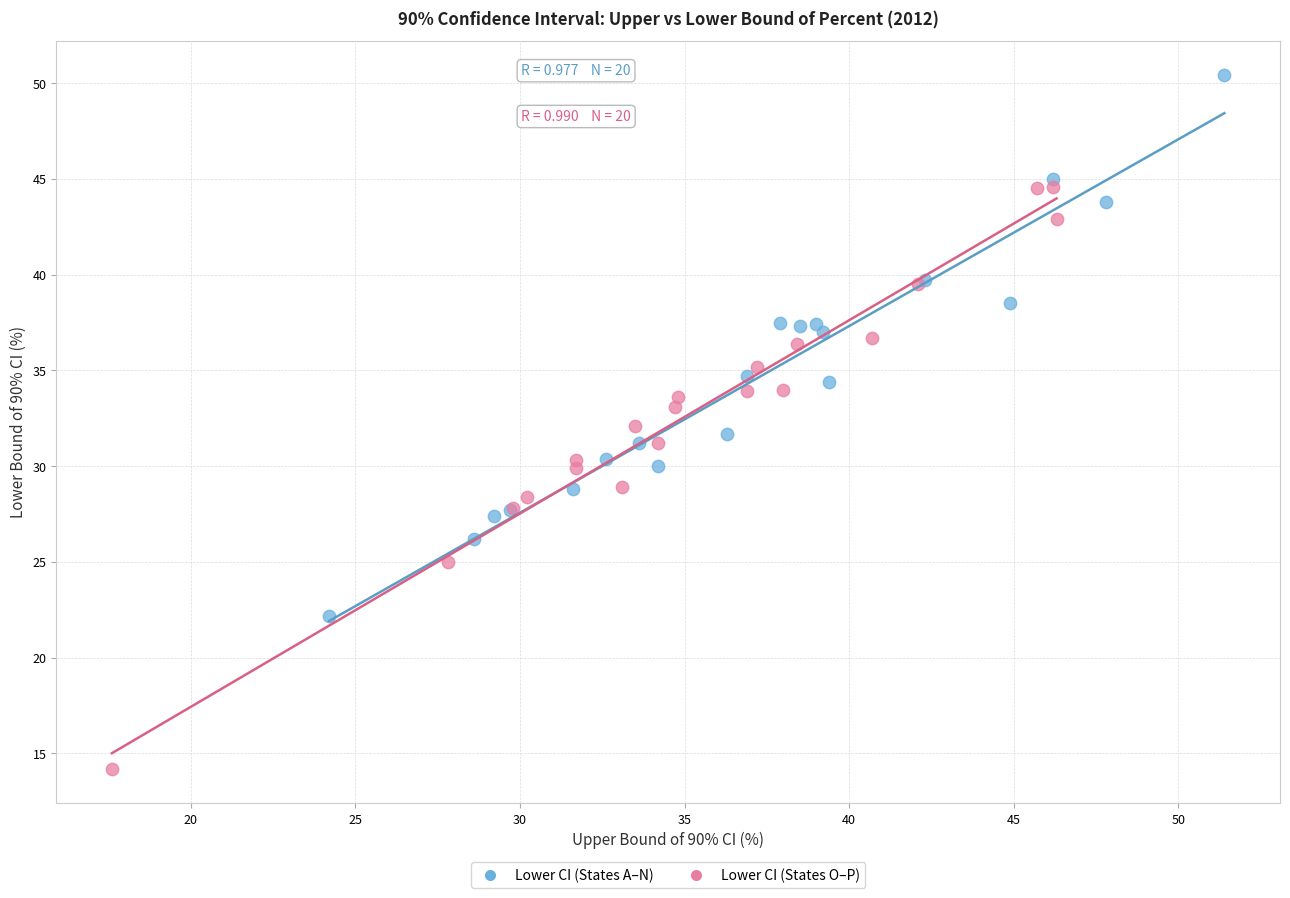

Which series reaches the minimum Y coordinate?

Lower CI (States O–P)